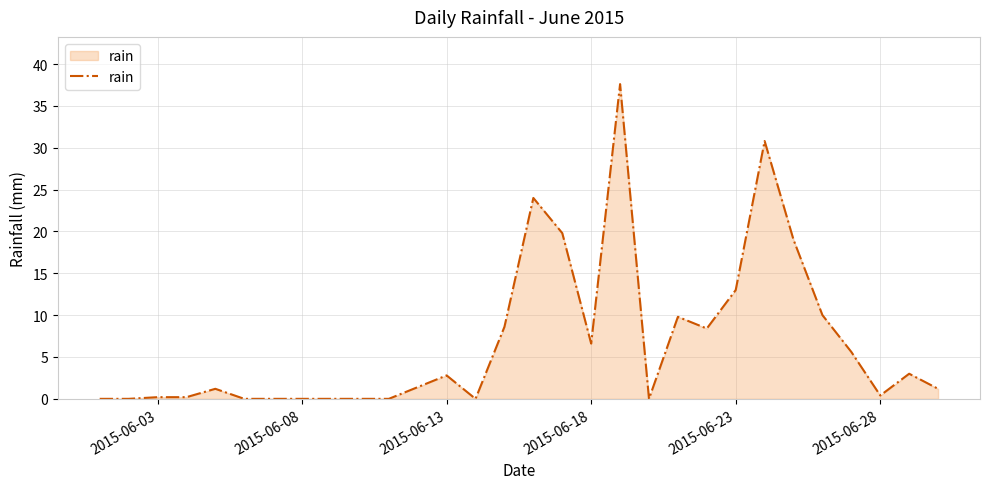

Does the chart have visible grid lines?

Yes